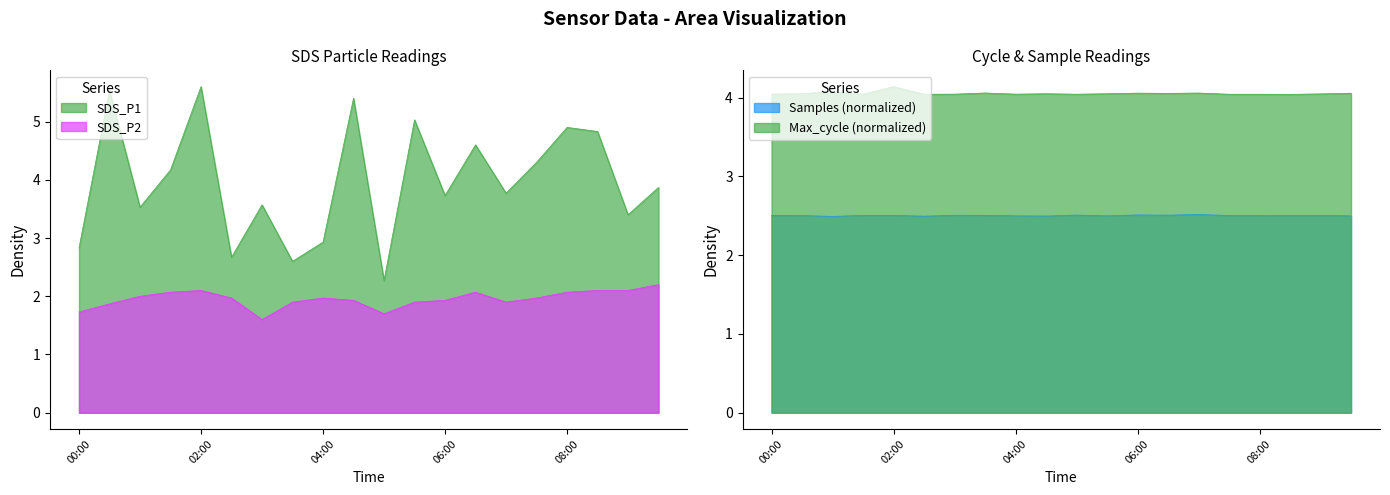

Which series has the largest range (max minus min)?

SDS_P1